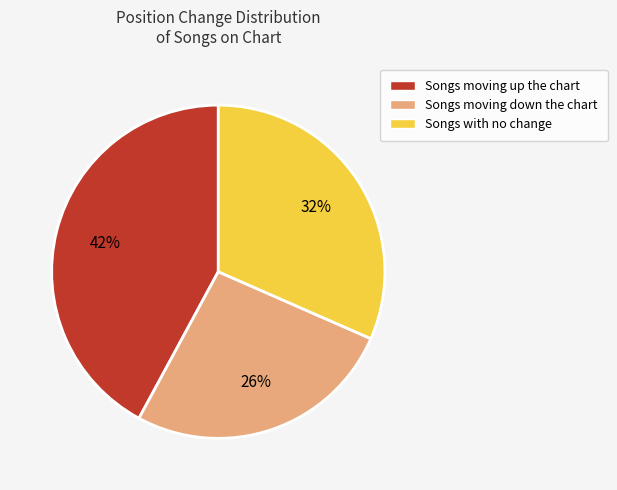

How many segments does this pie chart have?

3